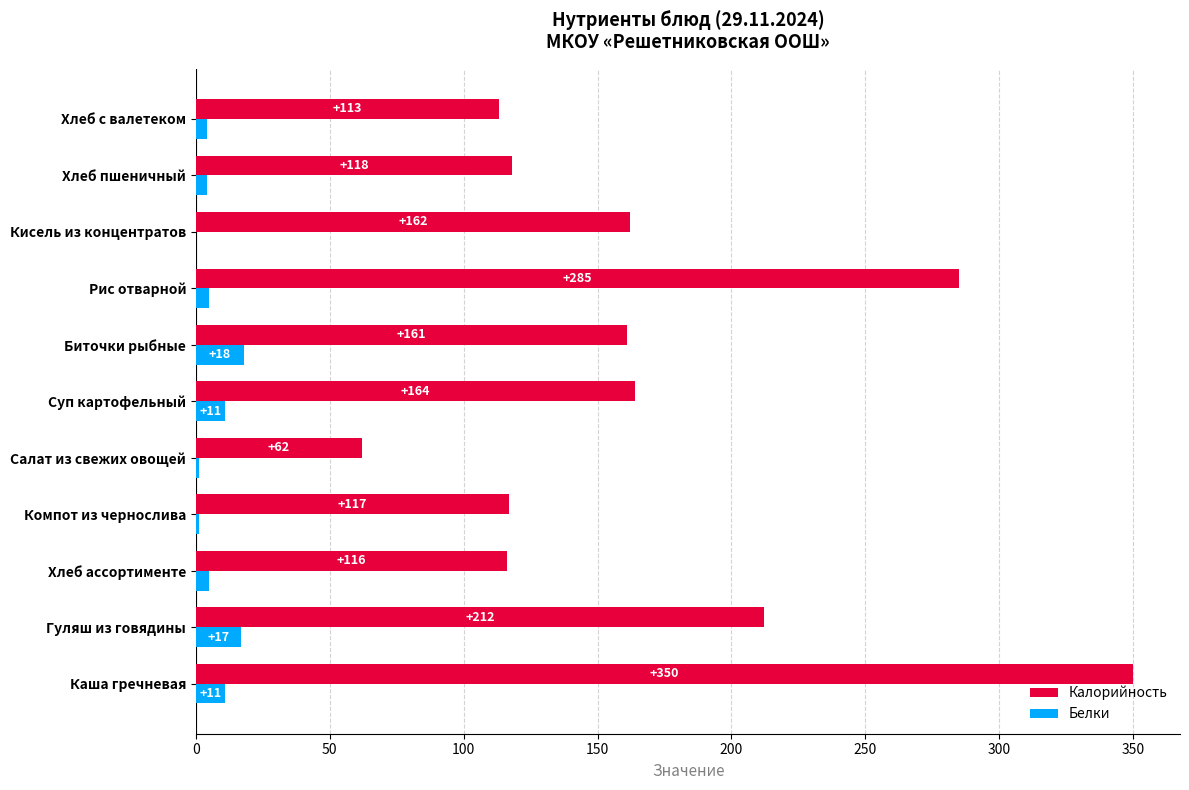

Which series has the largest total across all categories?

Калорийность